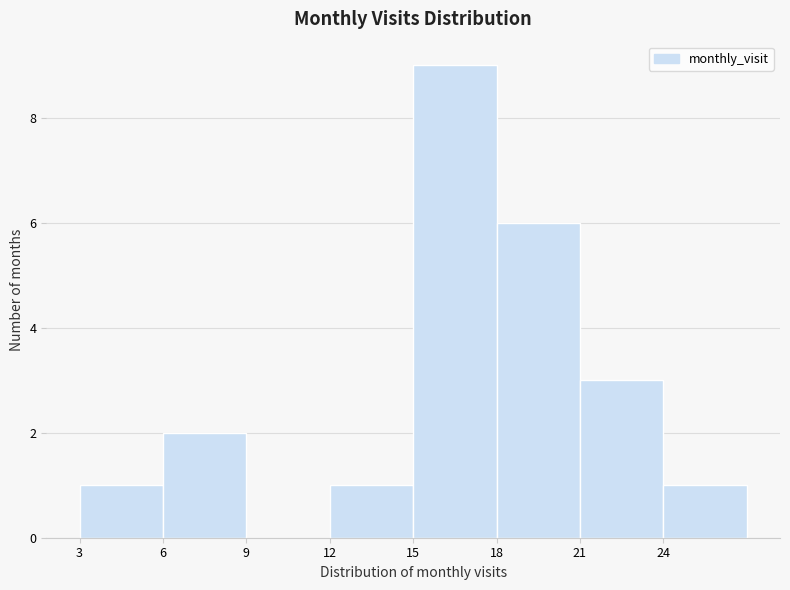

Which range on the x-axis has the tallest bar?

15 to 18